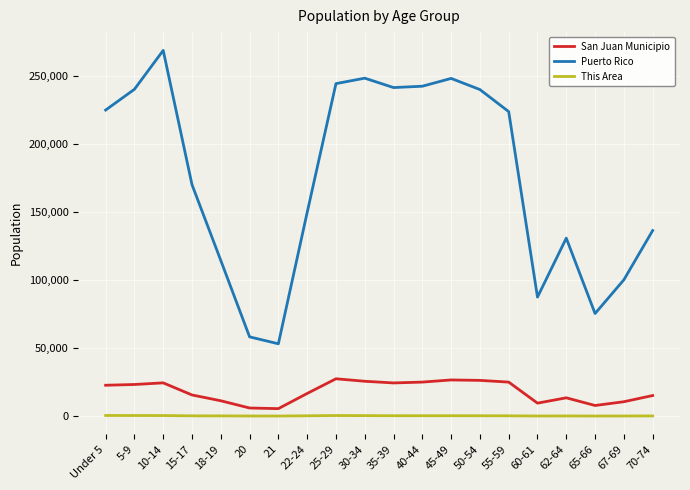

How many categories are shown in the chart?

20